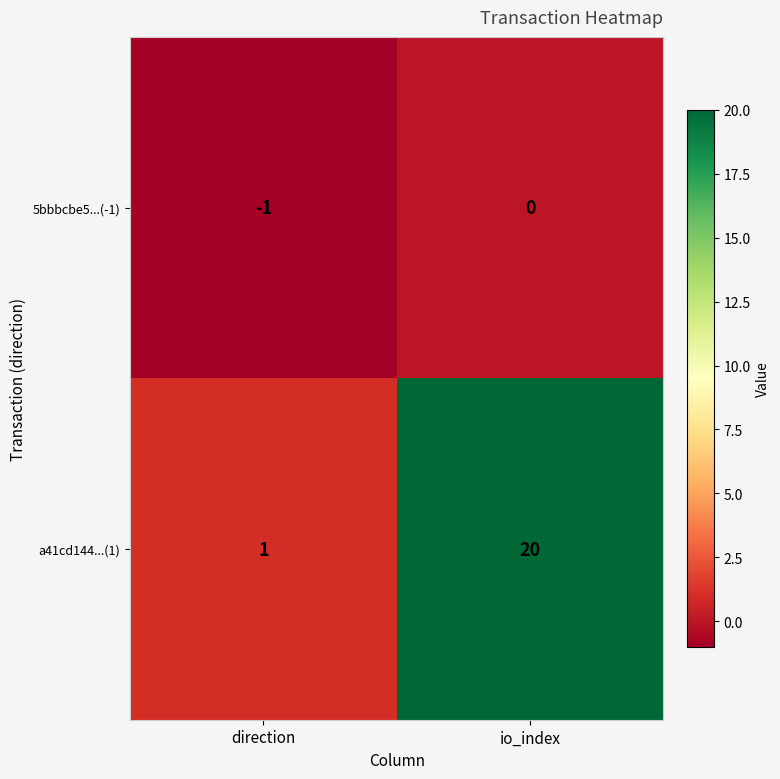

What is the maximum value shown in the chart?

20